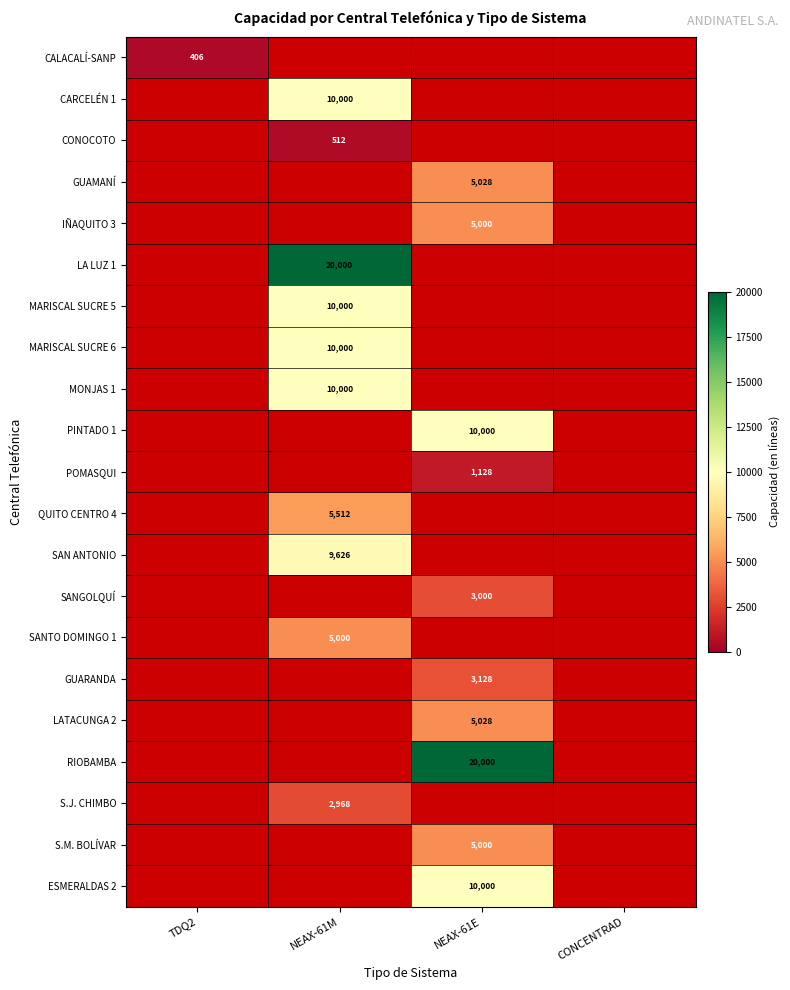

The value of GUAMANÍ at NEAX-61E is 5028. True or false?

True